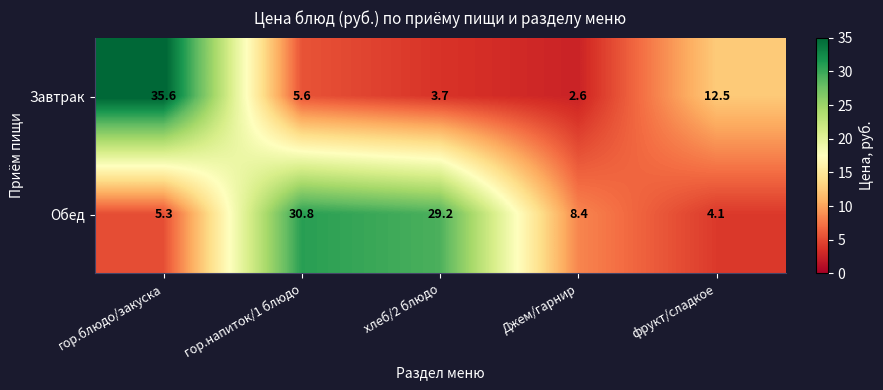

Reading left to right, extract all data points from this chart.

Завтрак: 35.6	5.6	3.7	2.6	12.5
Обед: 5.3	30.8	29.2	8.4	4.1